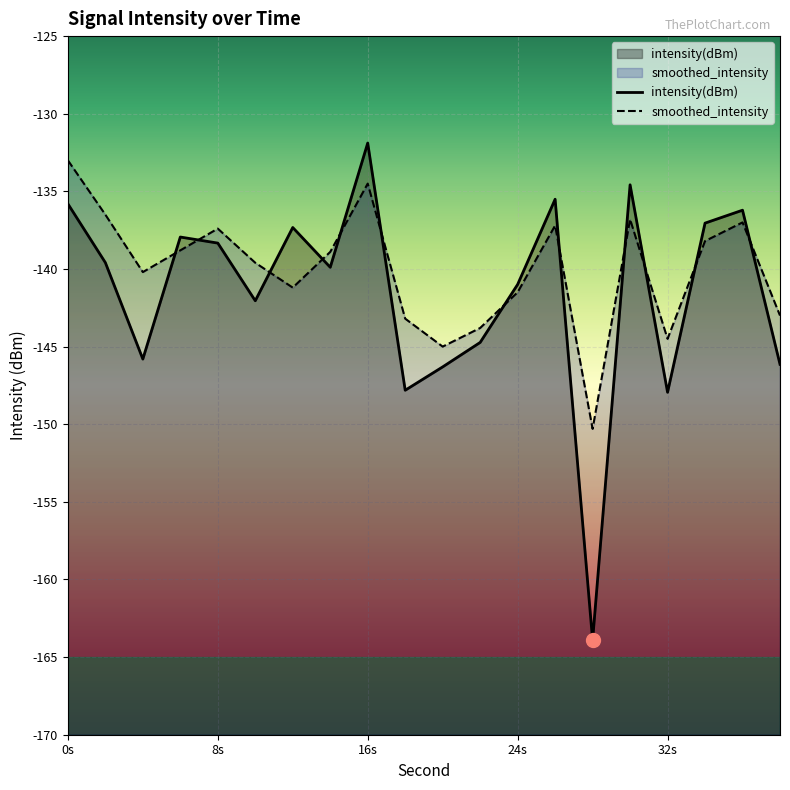

How many interior local valleys does the smoothed_intensity series have?

5